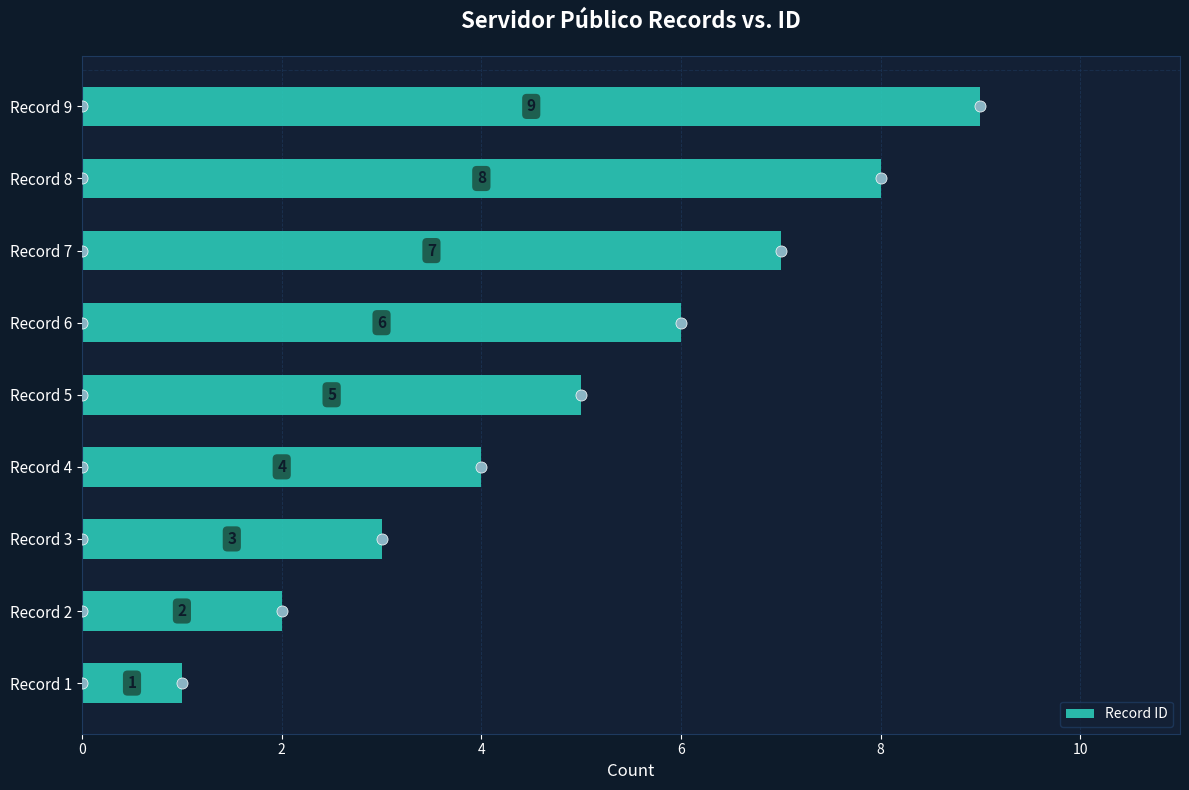

Rank the categories by value from lowest to highest.

Record 1, Record 2, Record 3, Record 4, Record 5, Record 6, Record 7, Record 8, Record 9